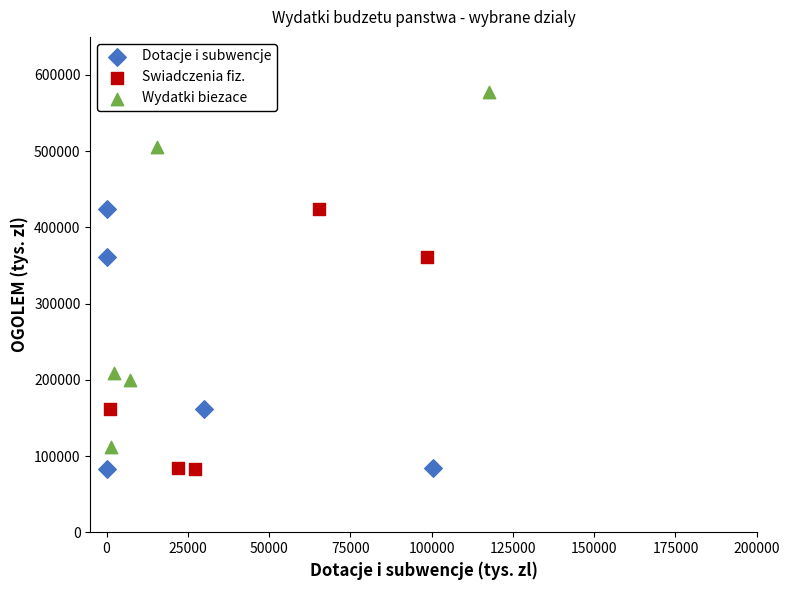

Which series reaches the maximum Y coordinate?

Wydatki biezace